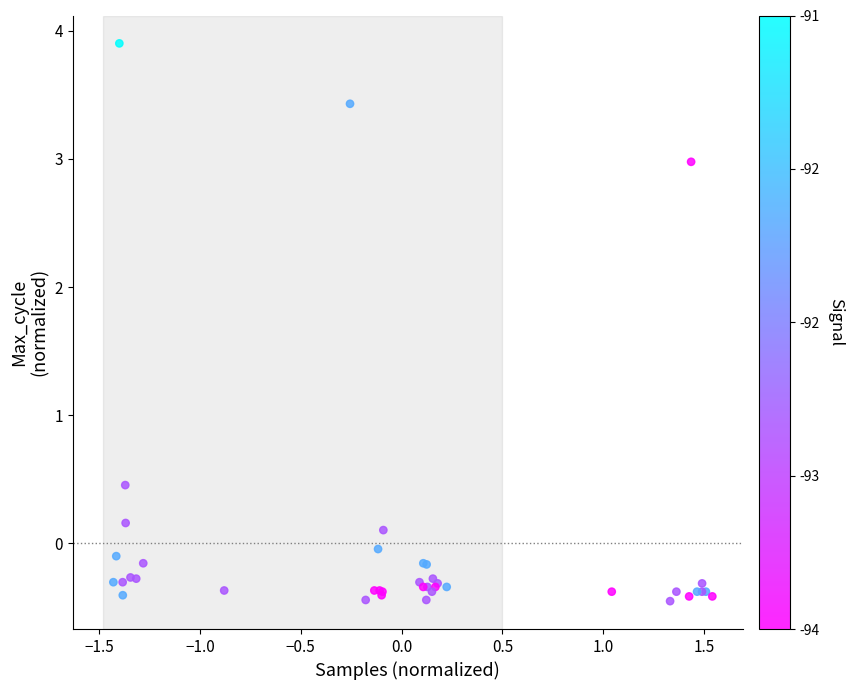

What Y value in the scatter plot is closest to 1?

0.5